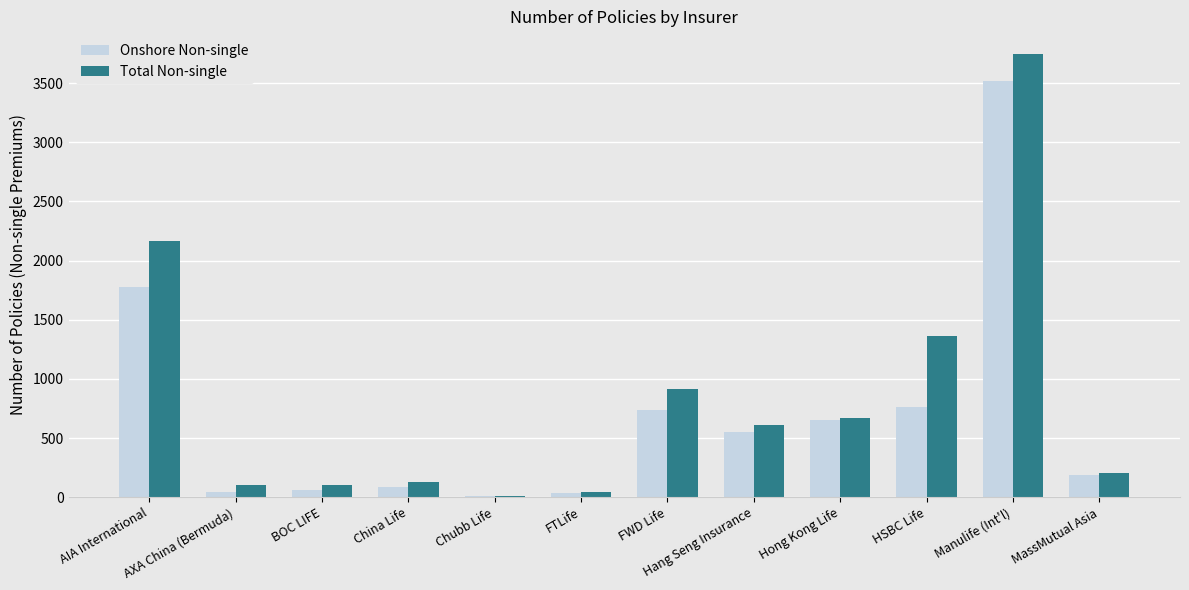

What is the sum of all Total Non-single values?

10052